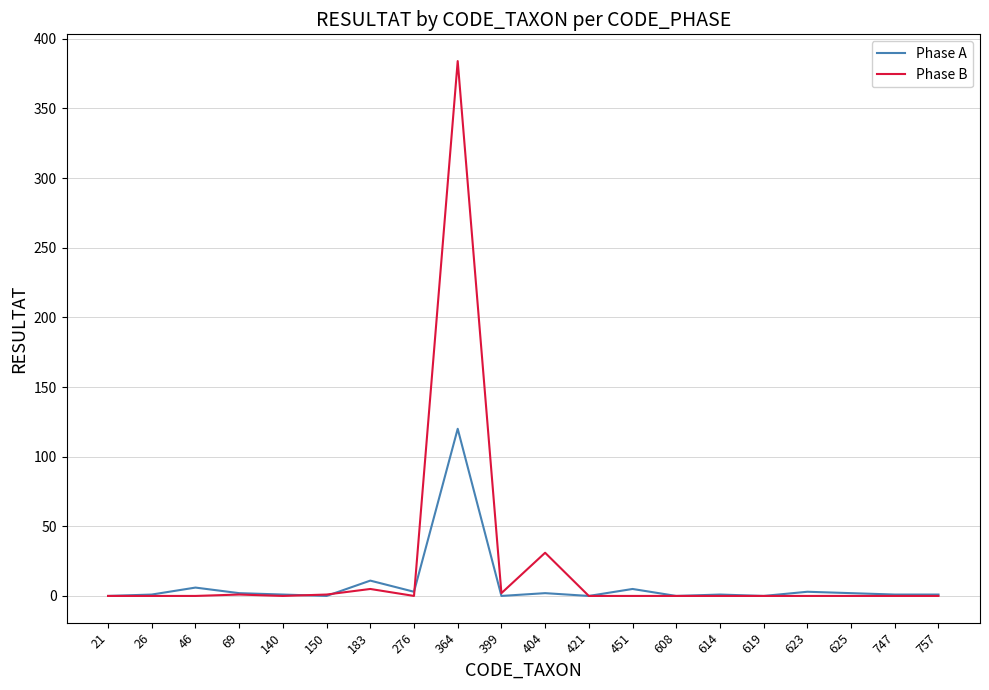

Which category has the highest value in the Phase B series?

364